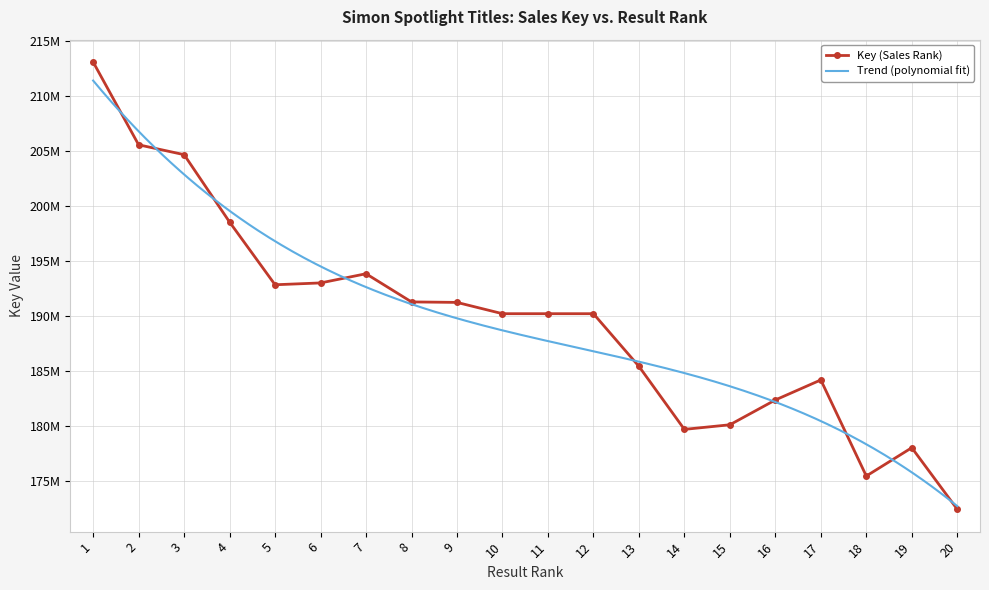

Reading left to right, transcribe all the data shown in this chart.

1=213080285	2=205557488	3=204661423	4=198535043	5=192836750	6=193002910	7=193838067	8=191277907	9=191233003	10=190207386	11=190207128	12=190206961	13=185424649	14=179693441	15=180111387	16=182365732	17=184186929	18=175453029	19=178025210	20=172432117